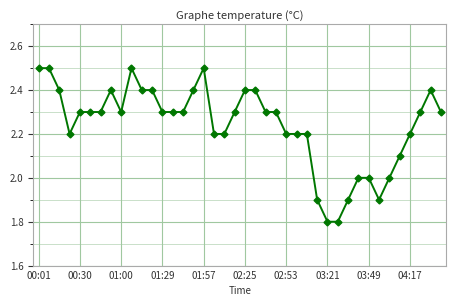

What is the difference between the maximum and minimum values?

0.7